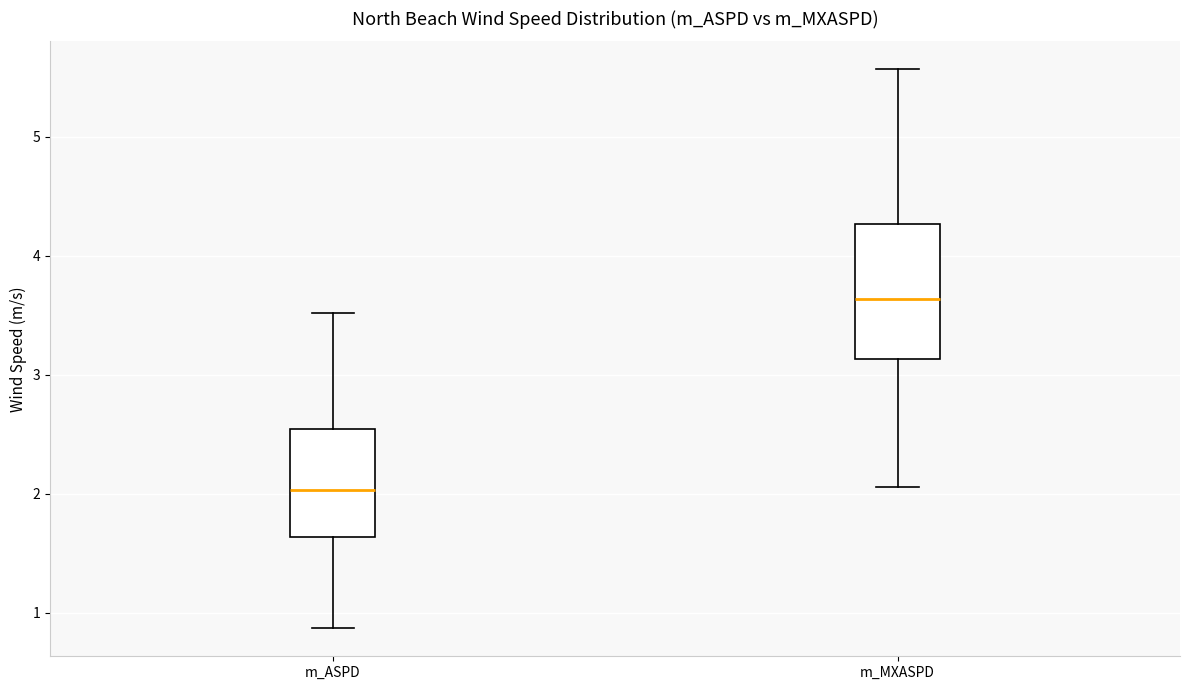

Reading left to right, read every box against the y-axis: the position of its median line, the range the box covers, and the ends of its whiskers. The values are not printed on the chart, so give them approximately, as read against the axis.

m_ASPD: median 2.0, box 1.6 to 2.5, whiskers 0.9 to 3.5
m_MXASPD: median 3.6, box 3.1 to 4.3, whiskers 2.1 to 5.6